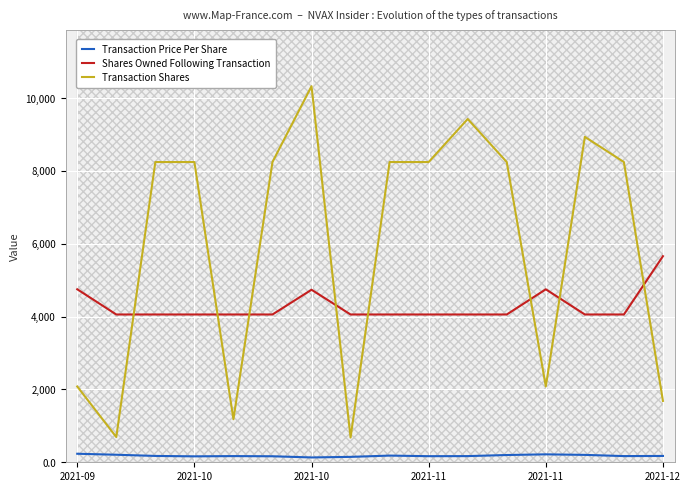

What are all the series names shown in the legend?

Transaction Price Per Share, Shares Owned Following Transaction, Transaction Shares